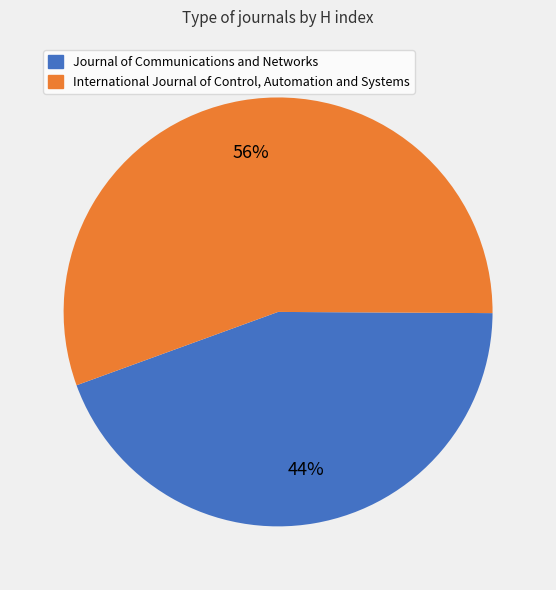

How many slices are in this pie chart?

2